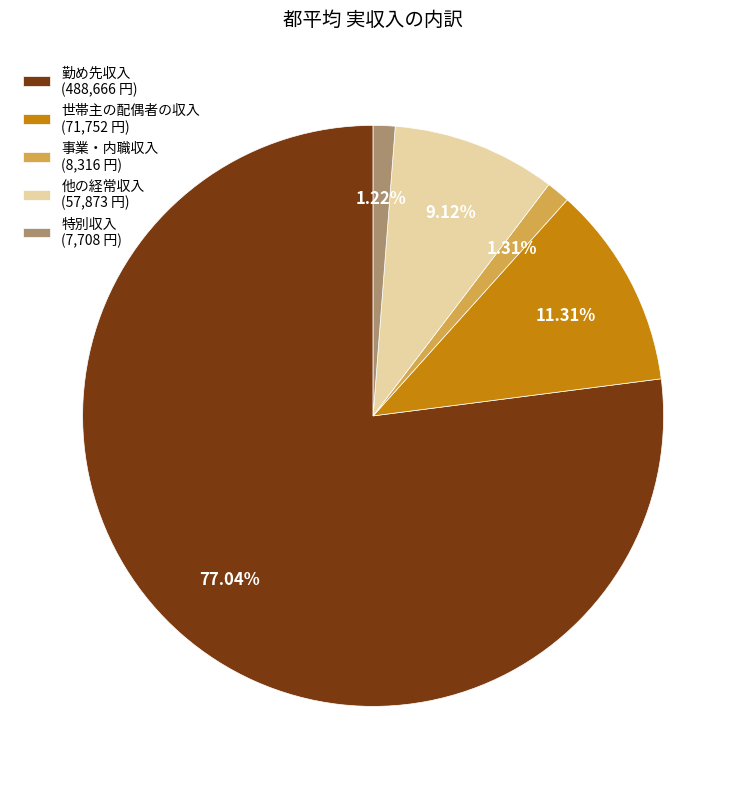

Does 勤め先収入 account for over 50% of the chart?

Yes